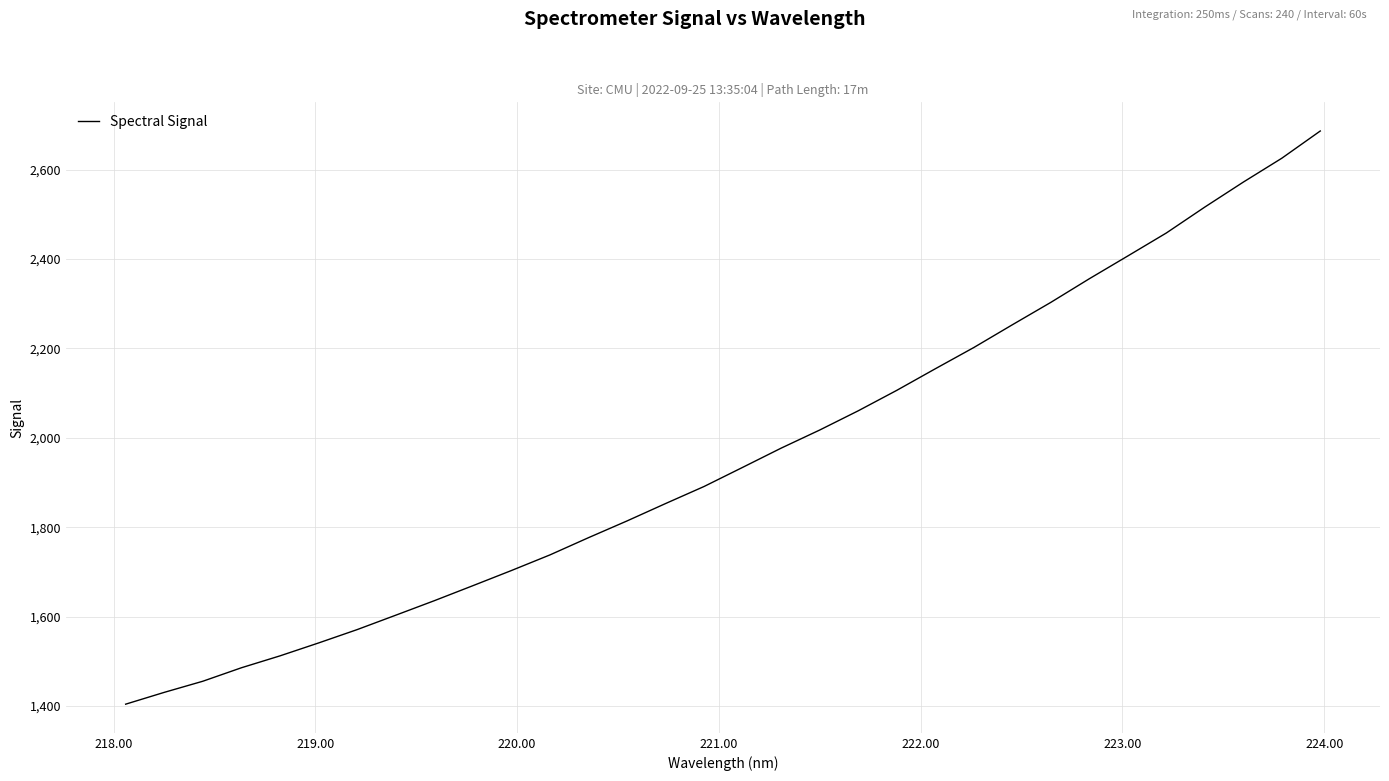

What is the smallest value displayed?

1404.0